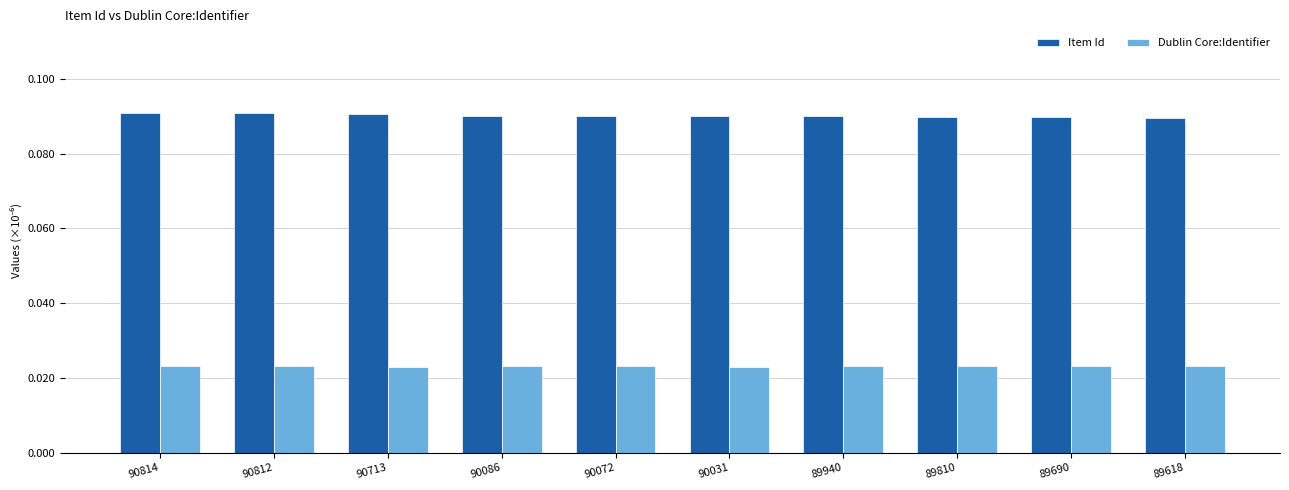

Which series has the largest total across all categories?

Item Id